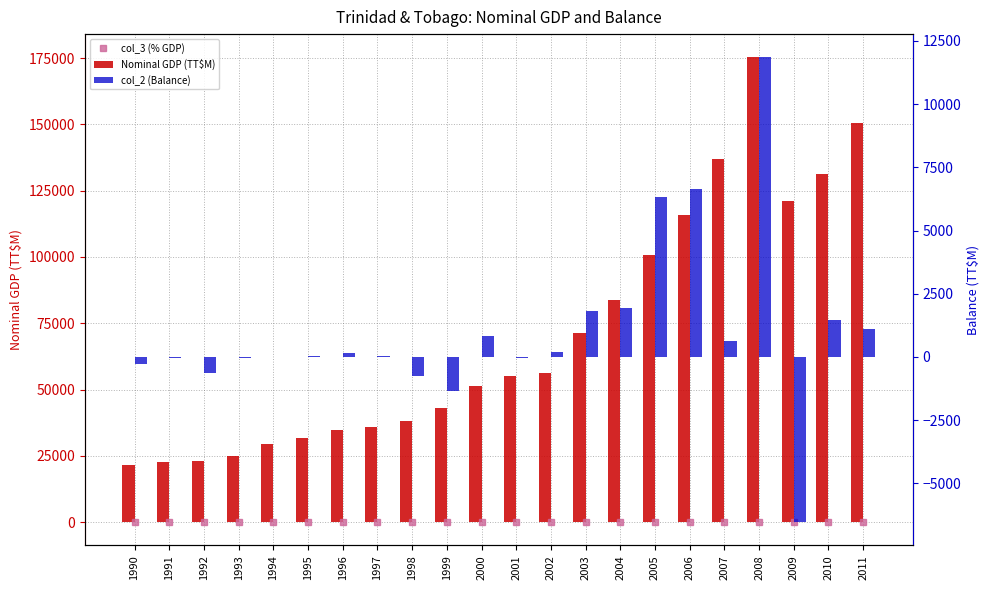

What is the difference between the maximum and second lowest values in the col_2 (Balance) series?

13201.9